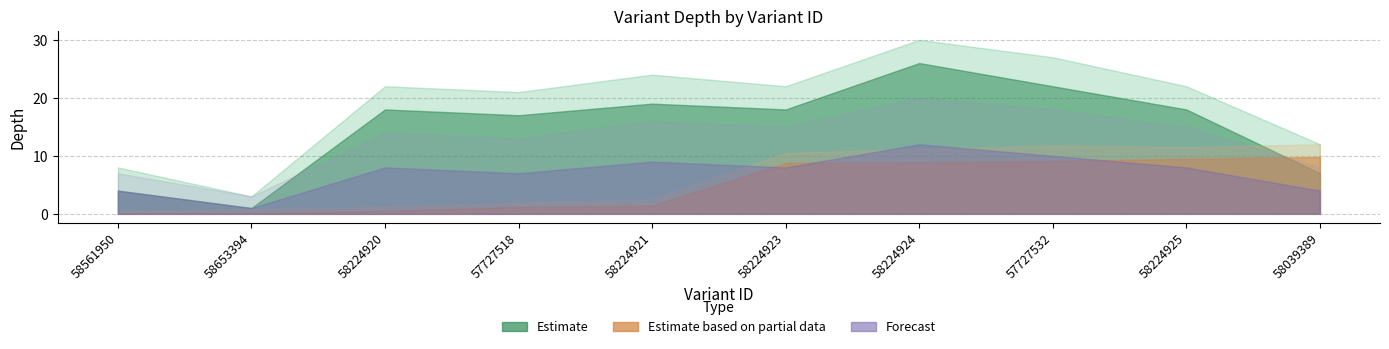

In depth, how many points are higher than both neighbors (excluding endpoints)?

3